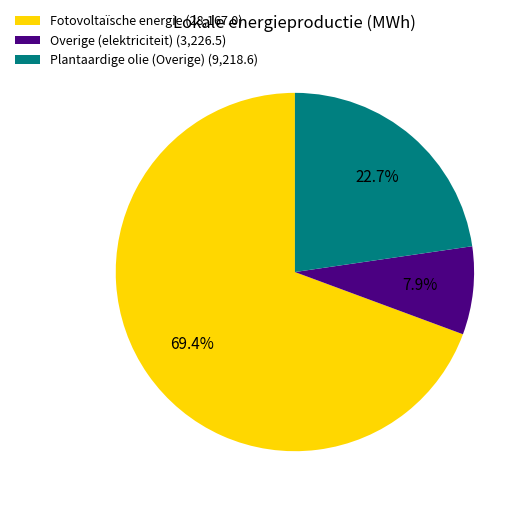

Combined, do Overige (elektriciteit) and Fotovoltaïsche energie account for over 50%?

Yes